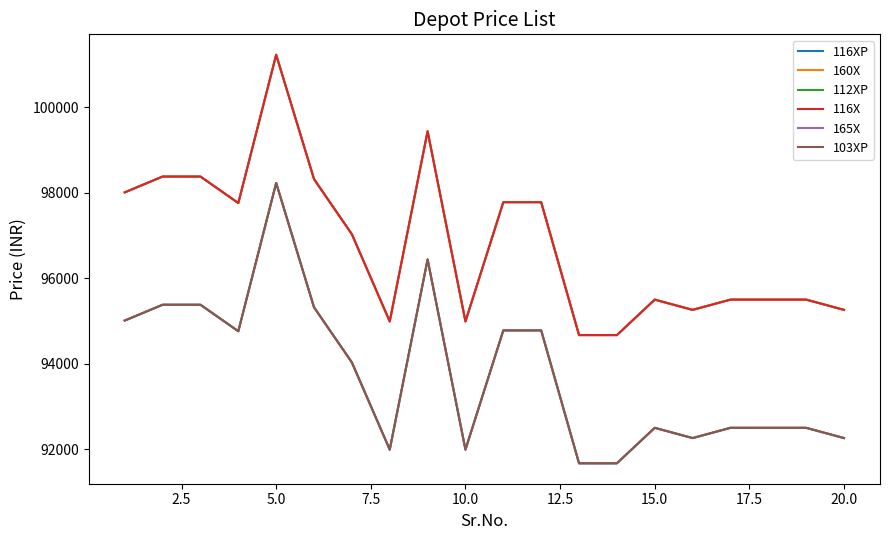

Is this an area chart (filled region under the line)?

No